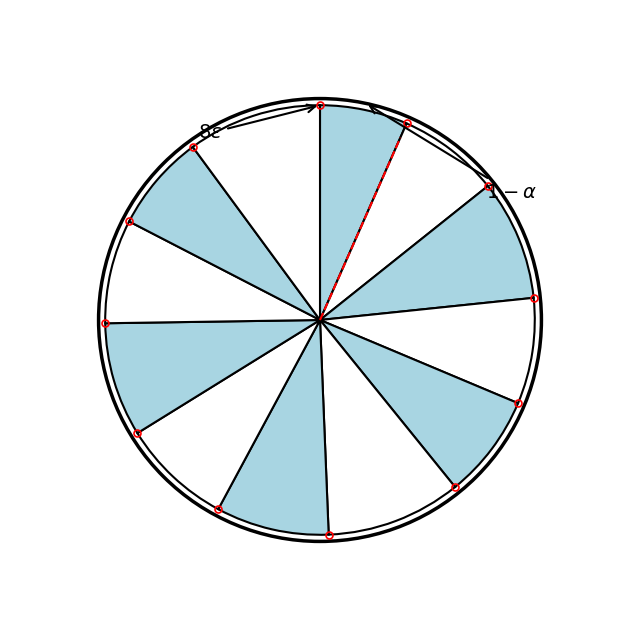

Count the number of slices in the pie.

12